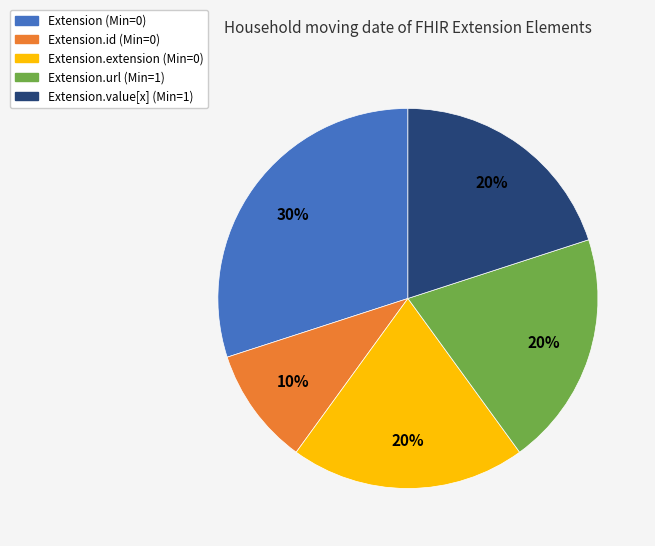

Count the number of slices in the pie.

5